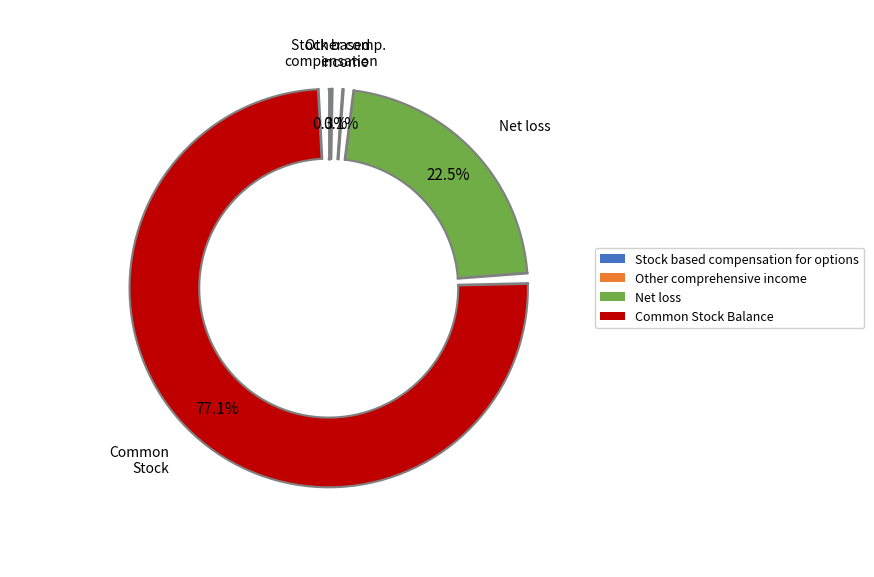

What is the change in value from Net loss to Common Stock Balance?

+1125593